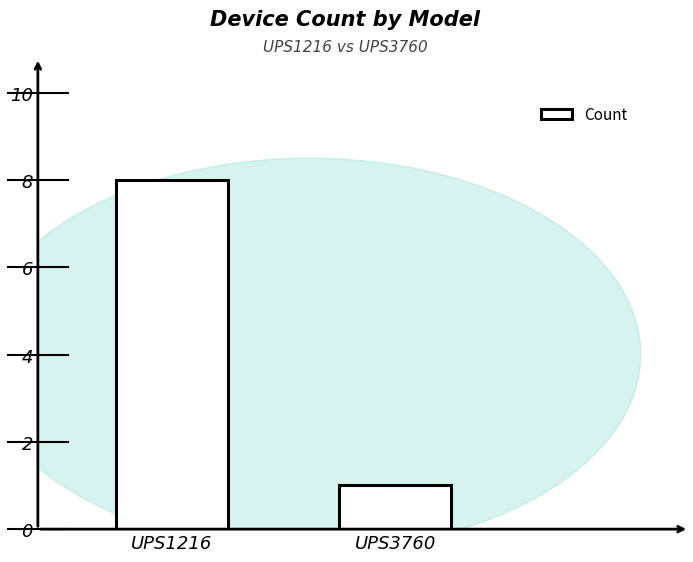

How many categories are shown in the chart?

2